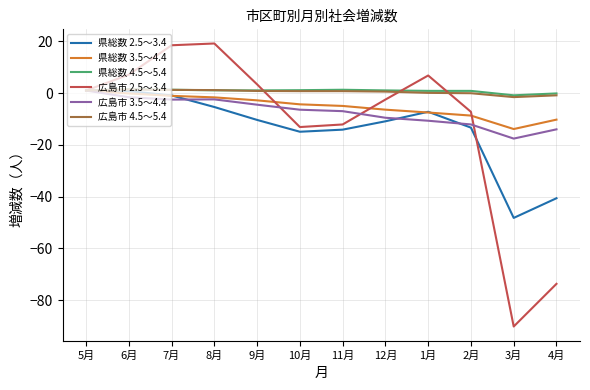

Does the chart display data point markers on the line(s)?

No